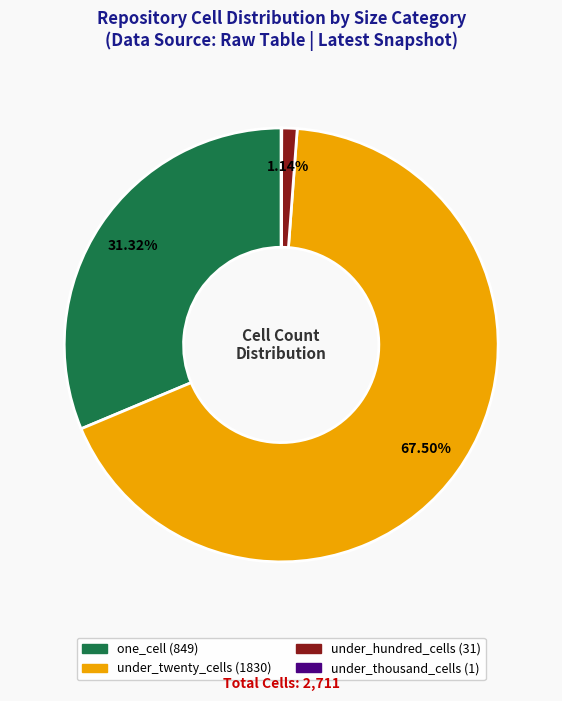

Which slice represents more than half of the pie?

under_twenty_cells